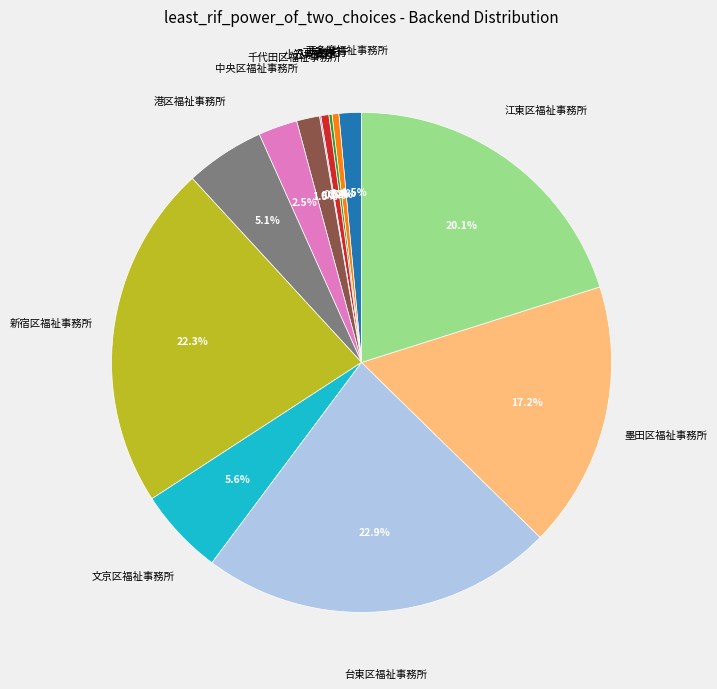

Does any single category account for the majority?

No